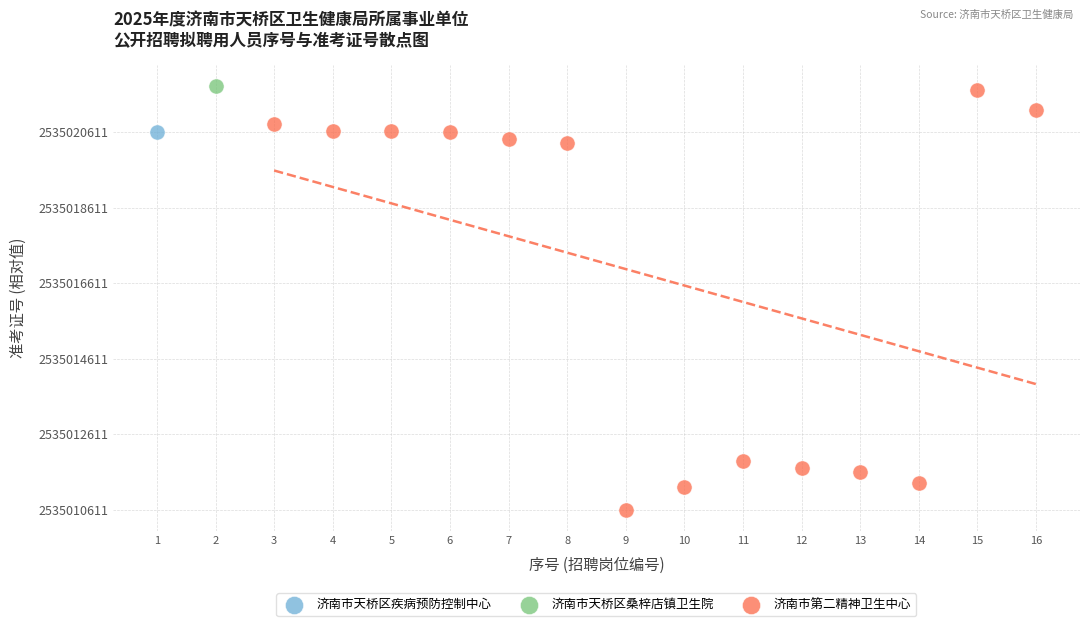

What are all the series names shown in the legend?

济南市天桥区疾病预防控制中心, 济南市天桥区桑梓店镇卫生院, 济南市第二精神卫生中心